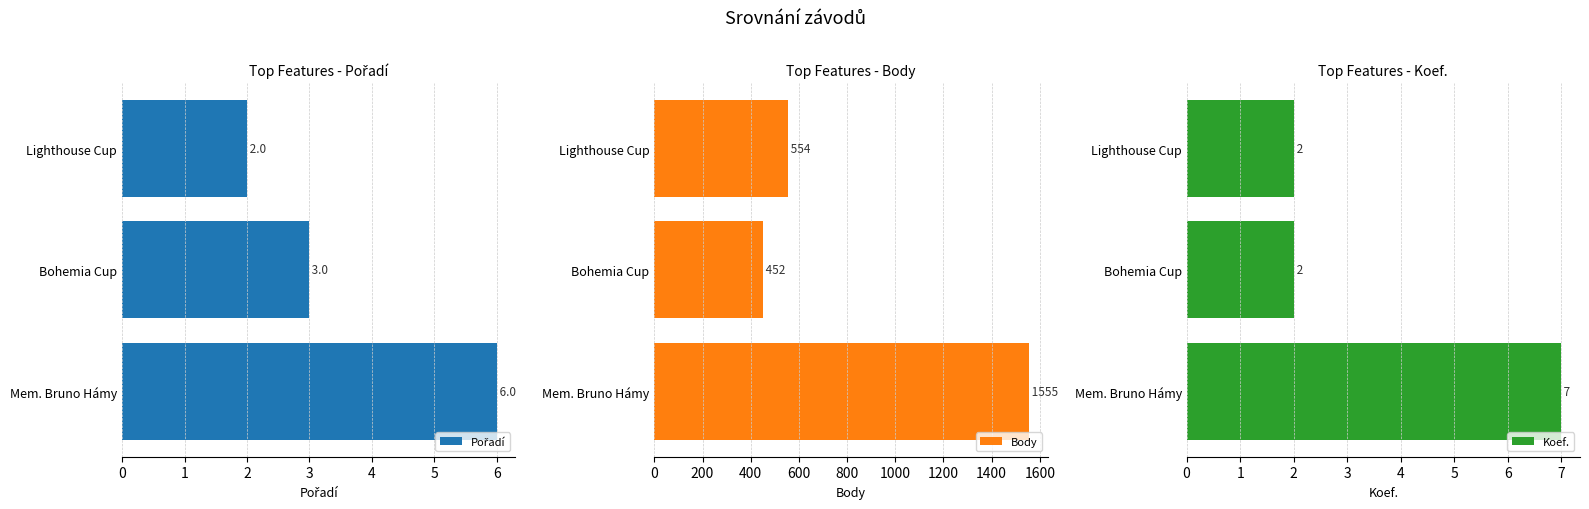

Rank the categories by Body value from lowest to highest.

Bohemia Cup, Lighthouse Cup, Mem. Bruno Hámy